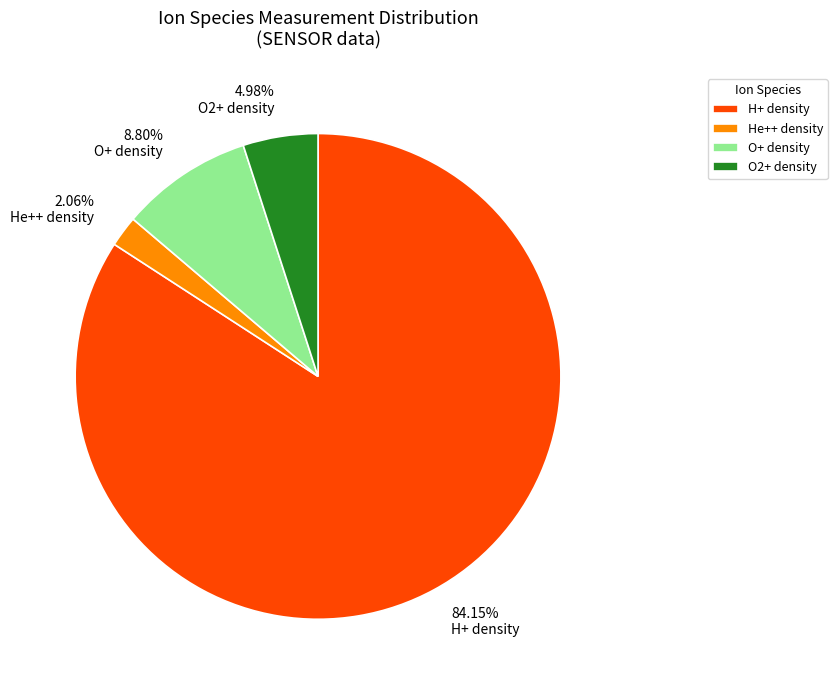

Do He++ density and H+ density together represent more than half of the pie?

Yes